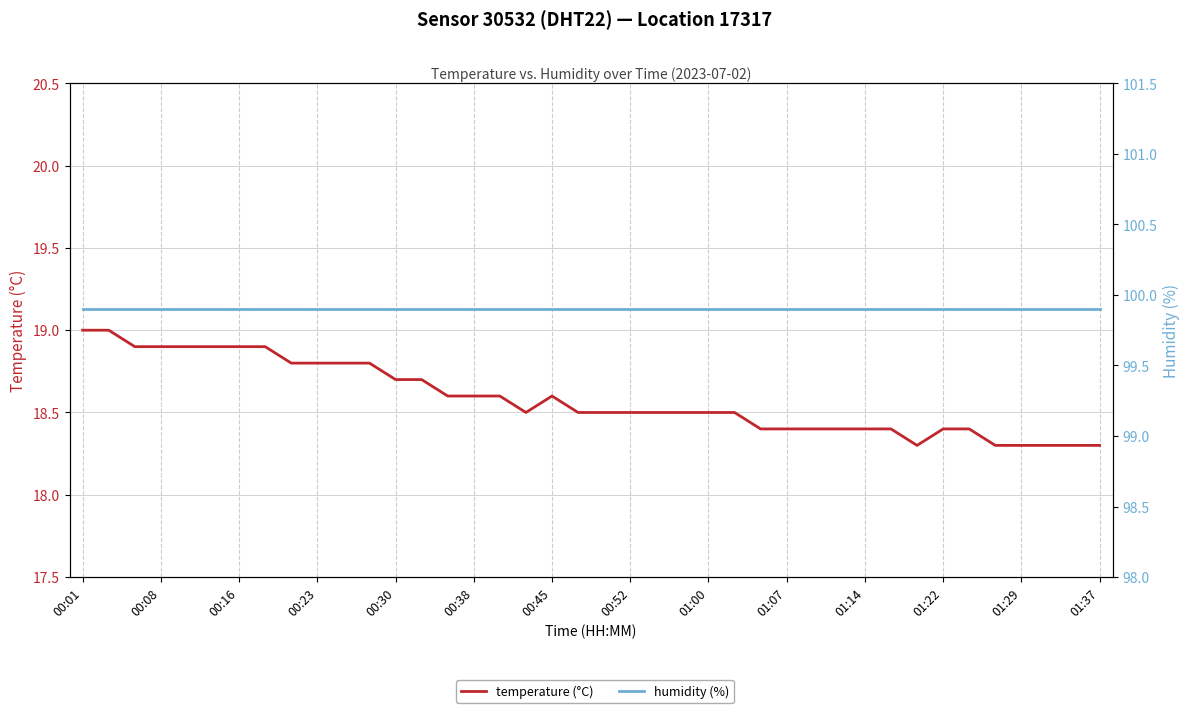

Which series has the largest range (max minus min)?

temperature (°C)